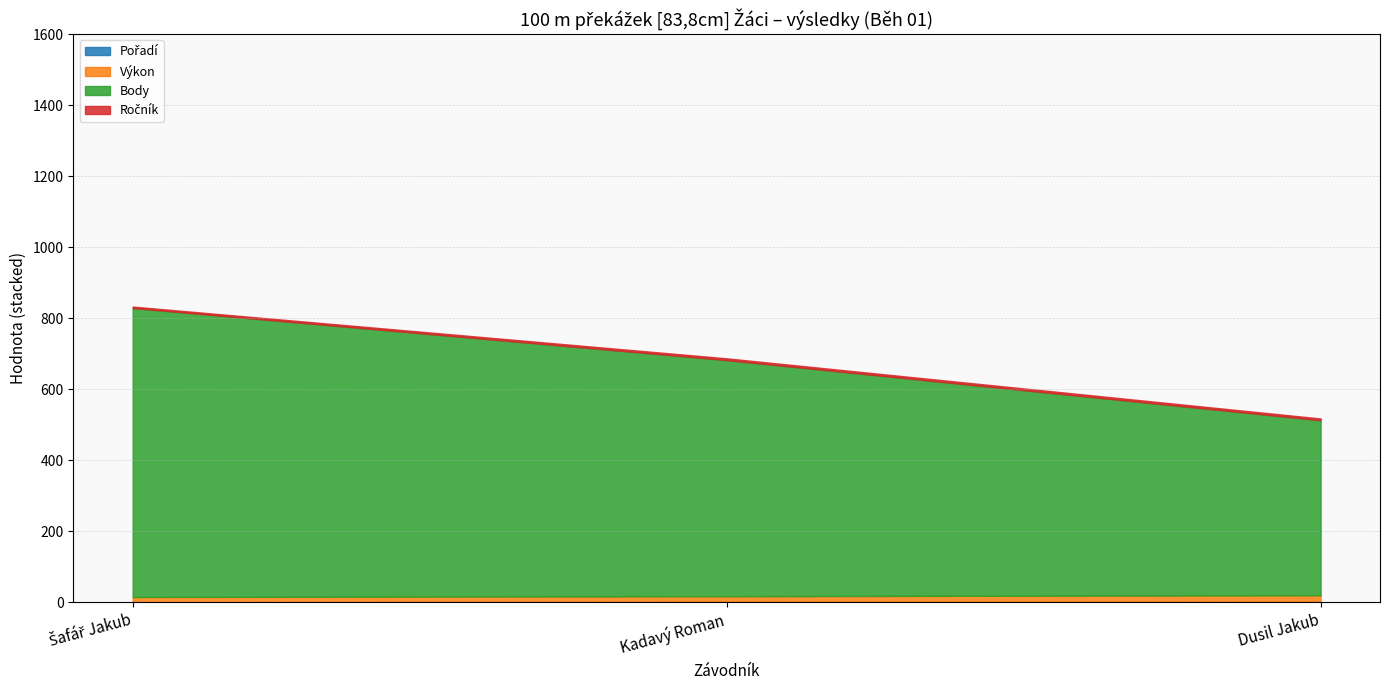

What is the sum of the Ročník values at Dusil Jakub and Kadavý Roman?

10.0